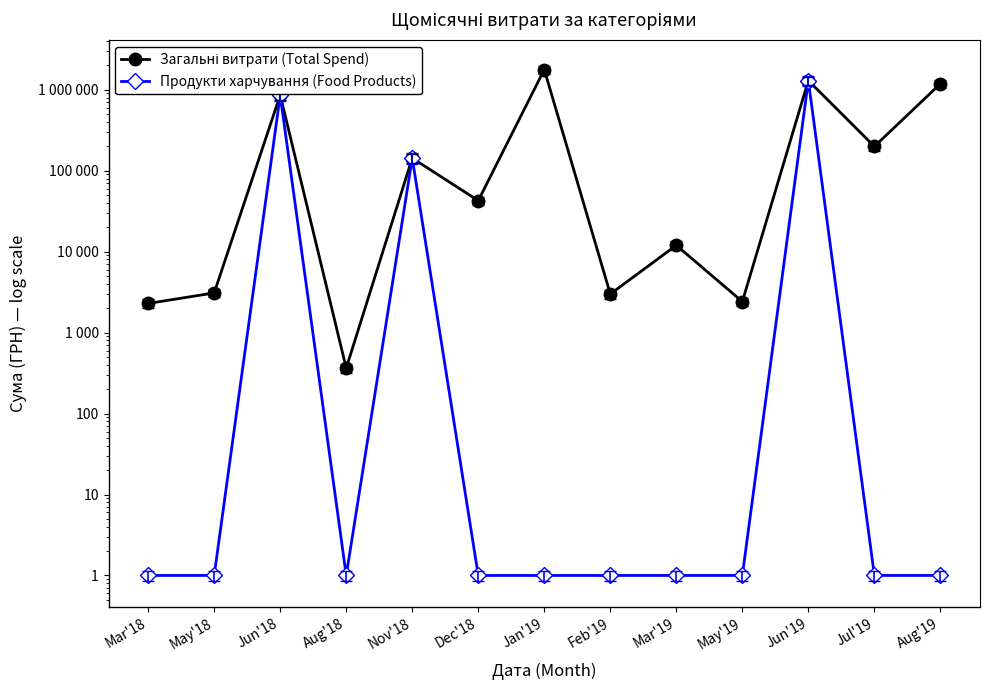

What is the sum of all Загальні витрати (Total Spend) values?

5525894.6